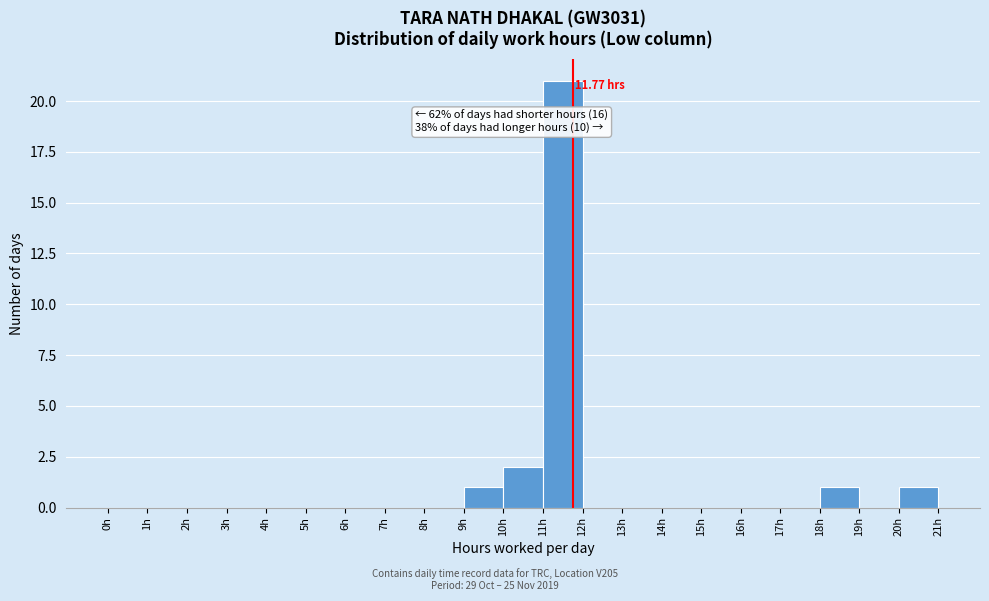

Which range on the x-axis has the tallest bar?

11 to 12